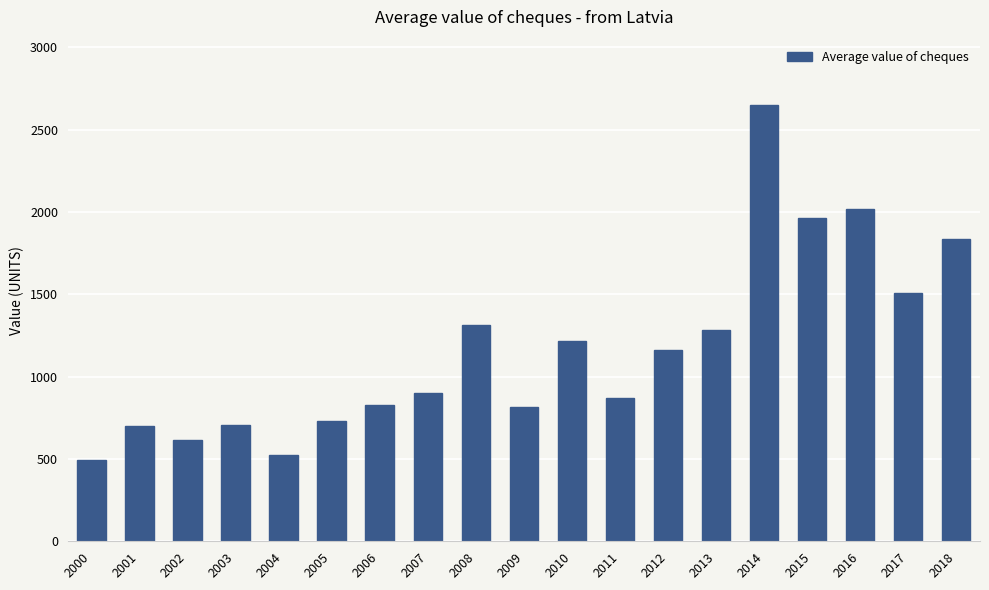

What is the value of the 18th bar from the left?

1508.5